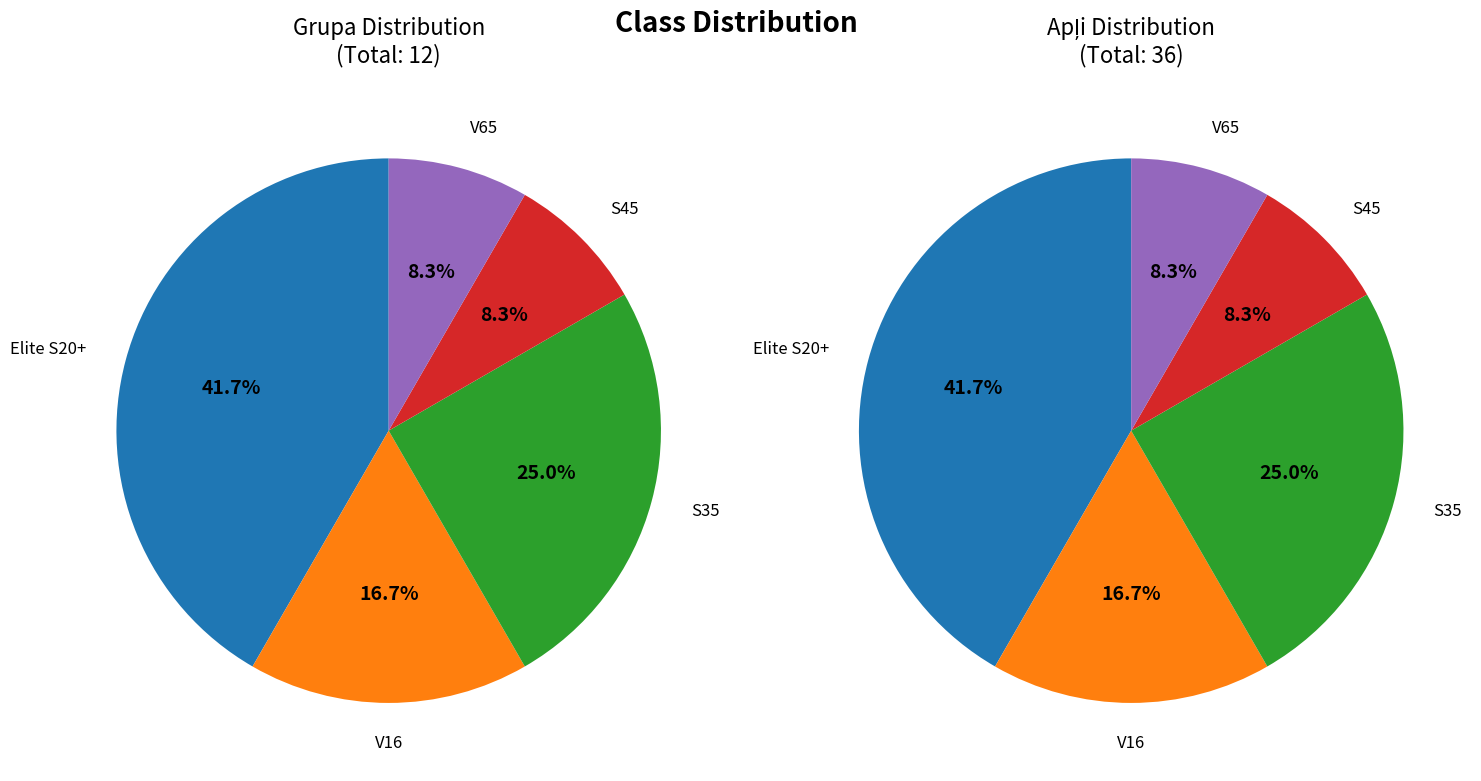

How many slices are in this pie chart?

5